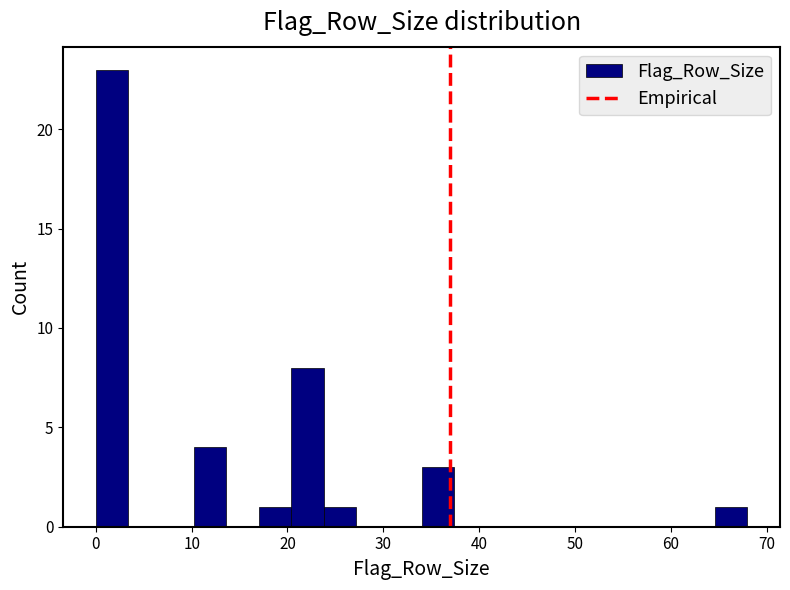

Read against the x-axis, roughly where is the centre of the tallest bar?

2